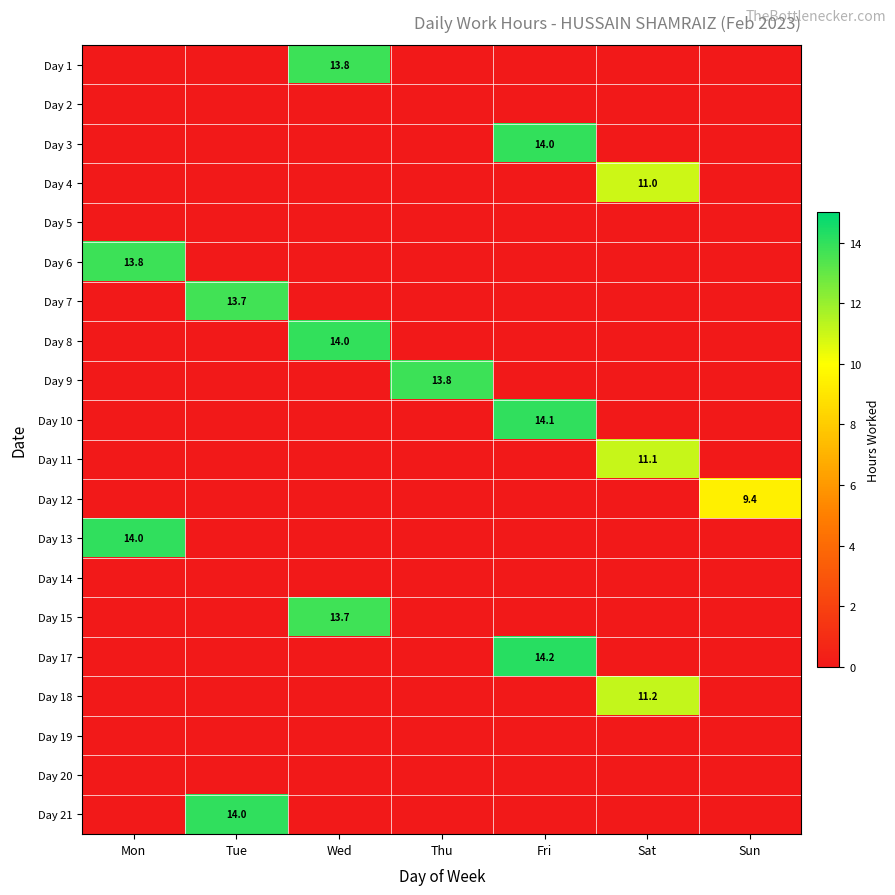

The value of Day 21 at Tue is 9.4. True or false?

False